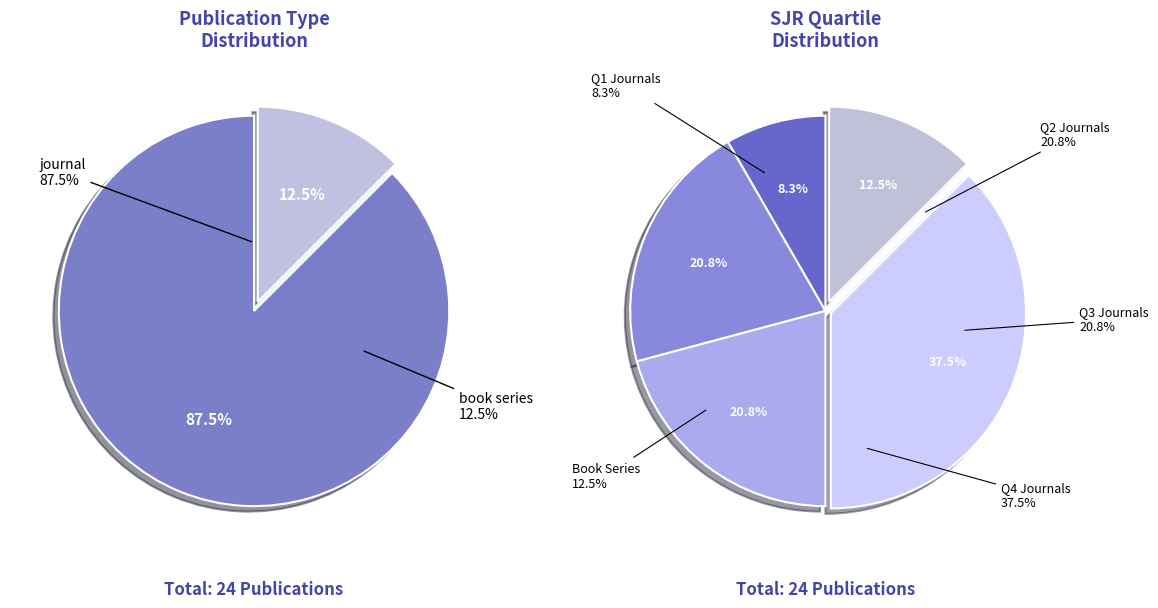

To the nearest percent, what is the combined percentage of journal and book series?

100%